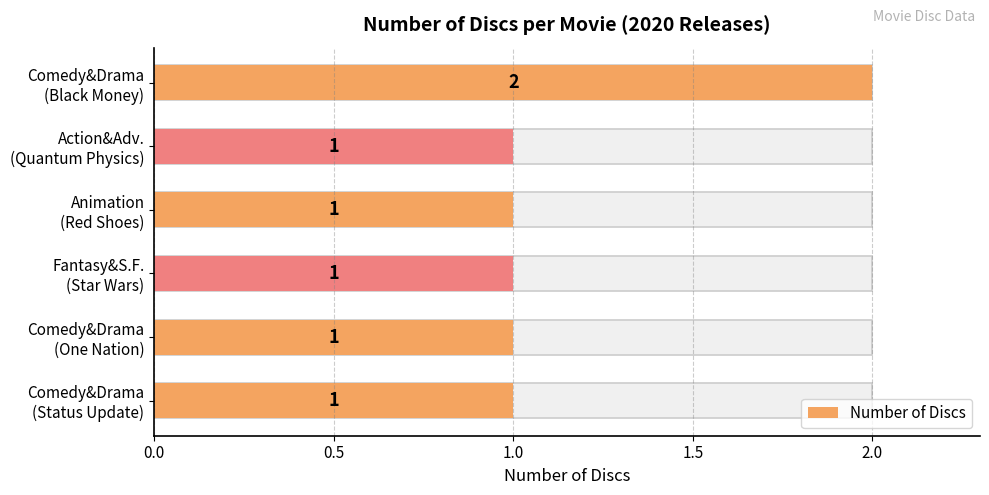

What is the maximum value shown in the chart?

2